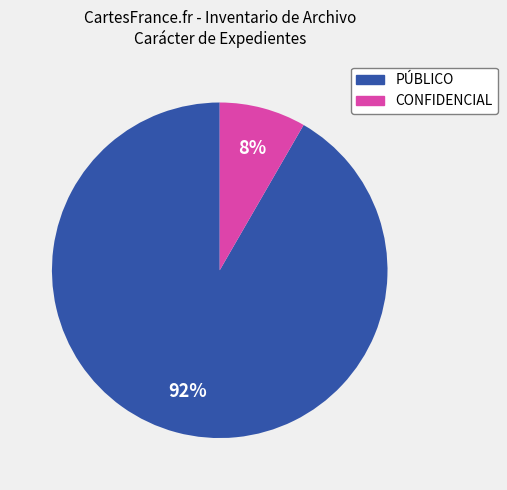

Count the number of slices in the pie.

2